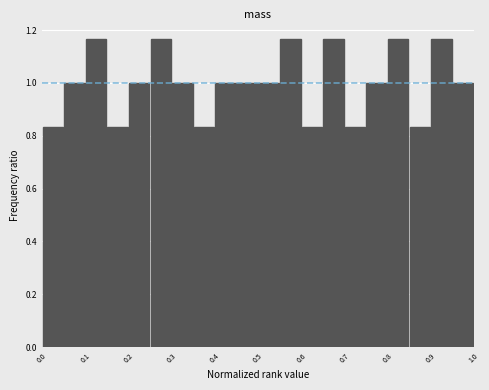

How tall is the bar that spans 0.05 to 0.10 on the x-axis? The values are not printed on the chart, so give them approximately, as read against the axis.

1.00